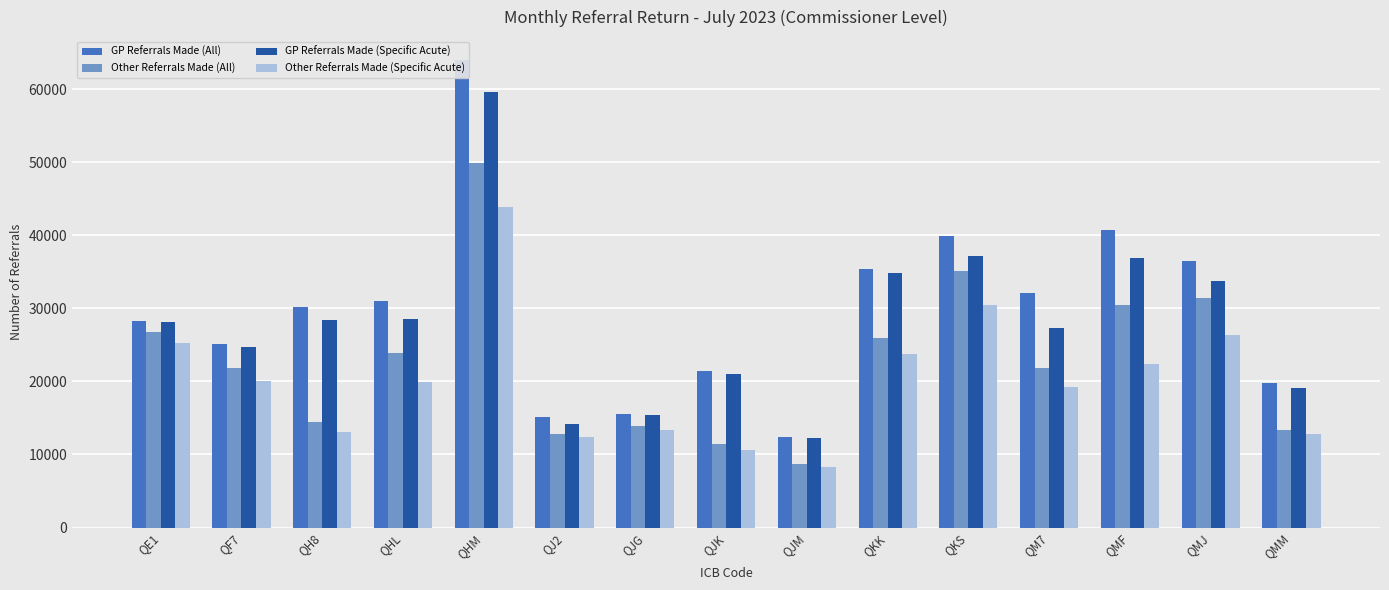

Rank the series by their maximum value, from highest to lowest.

GP Referrals Made (All), GP Referrals Made (Specific Acute), Other Referrals Made (All), Other Referrals Made (Specific Acute)